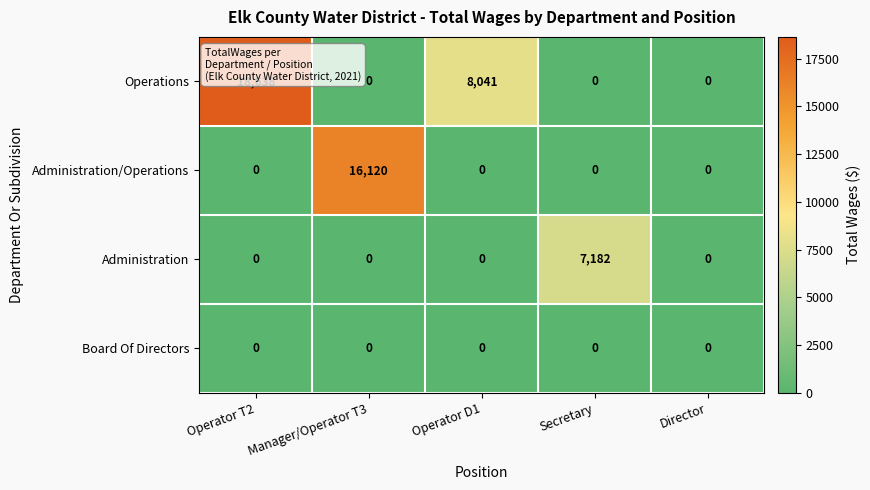

How many Operations values are between 0 and 8041?

4